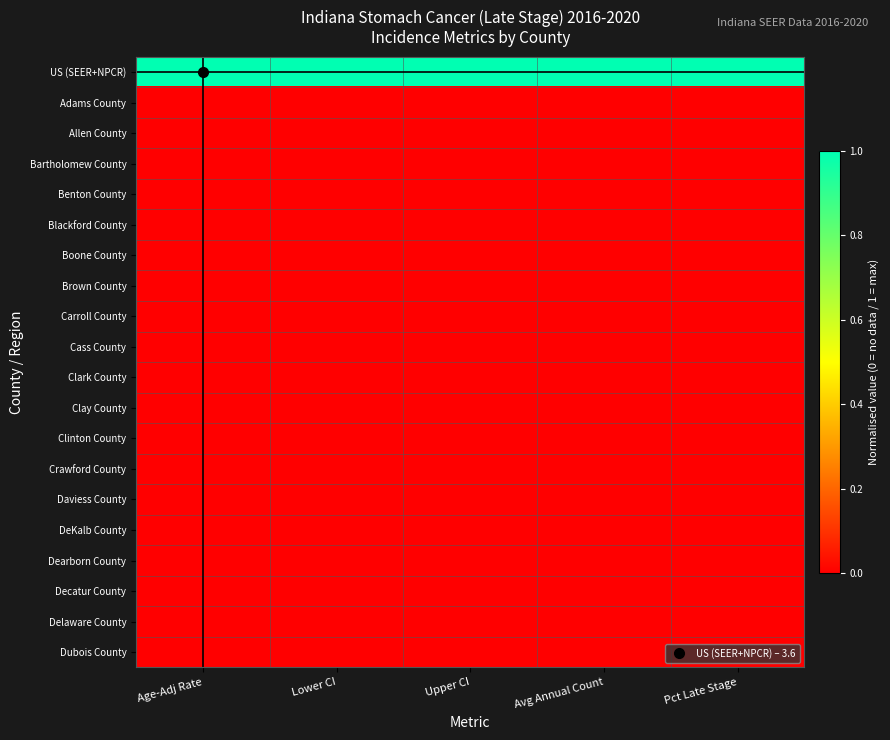

Which series has the largest total across all categories?

US (SEER+NPCR)